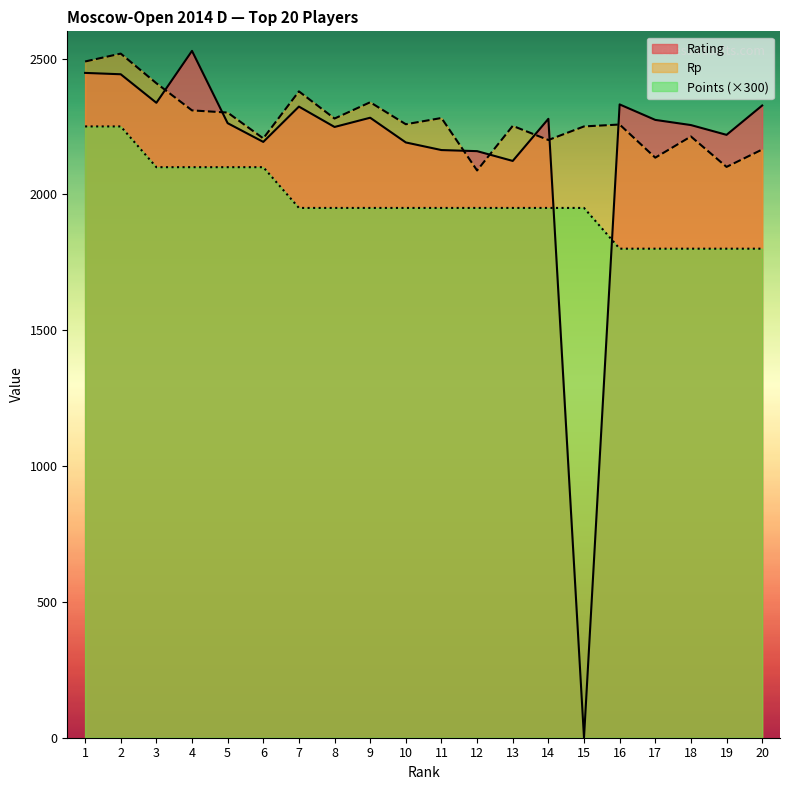

How many lines are shown in the chart?

3